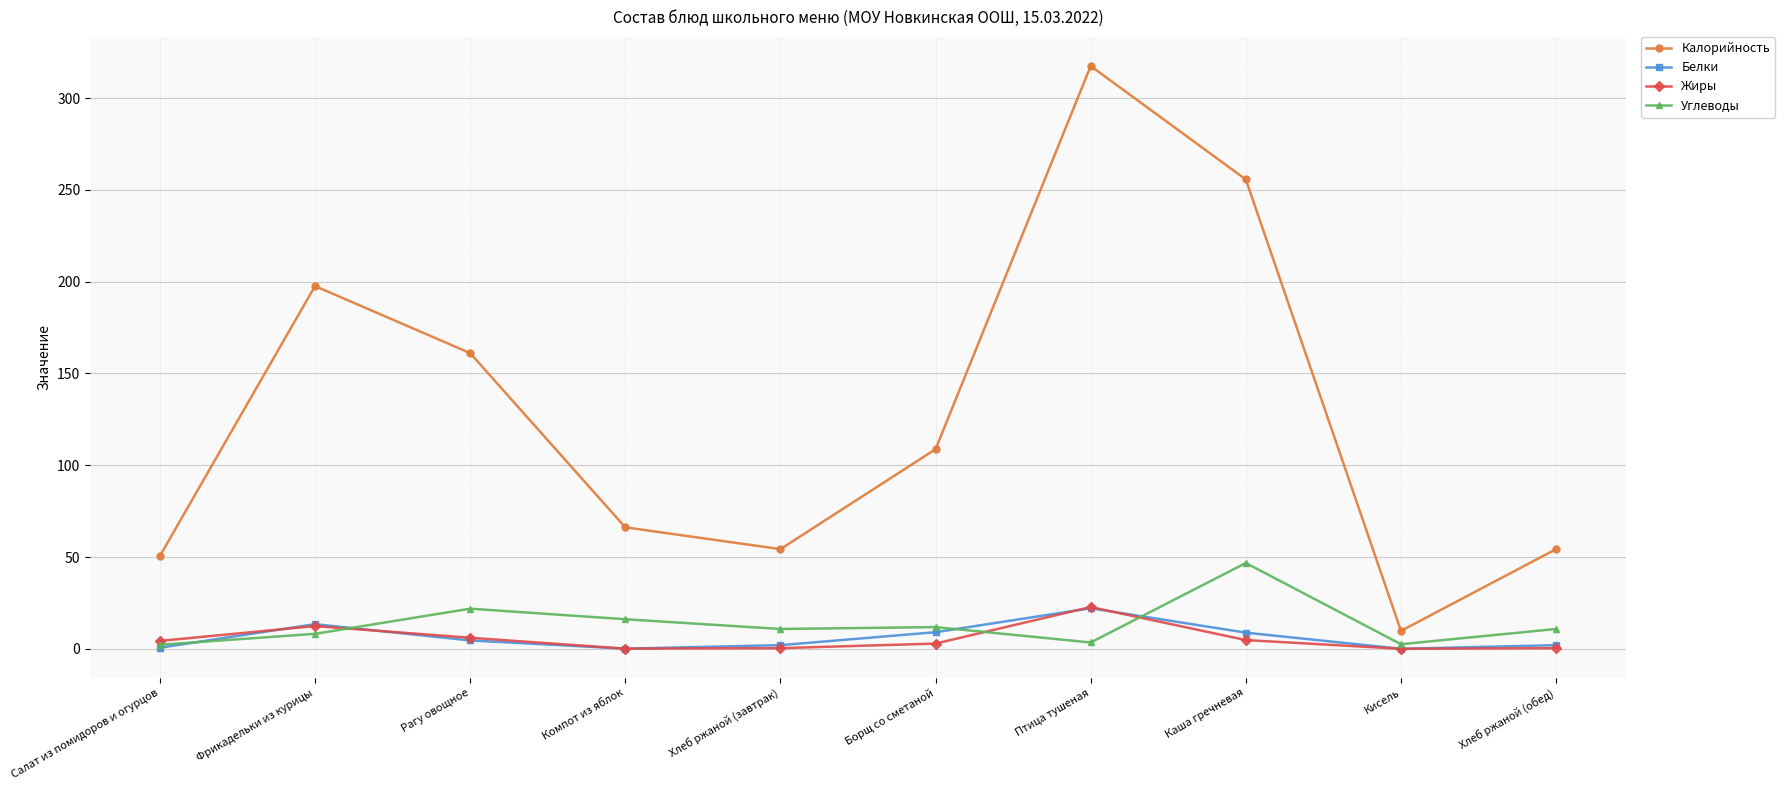

Which category has the highest value in the Жиры series?

Птица тушеная